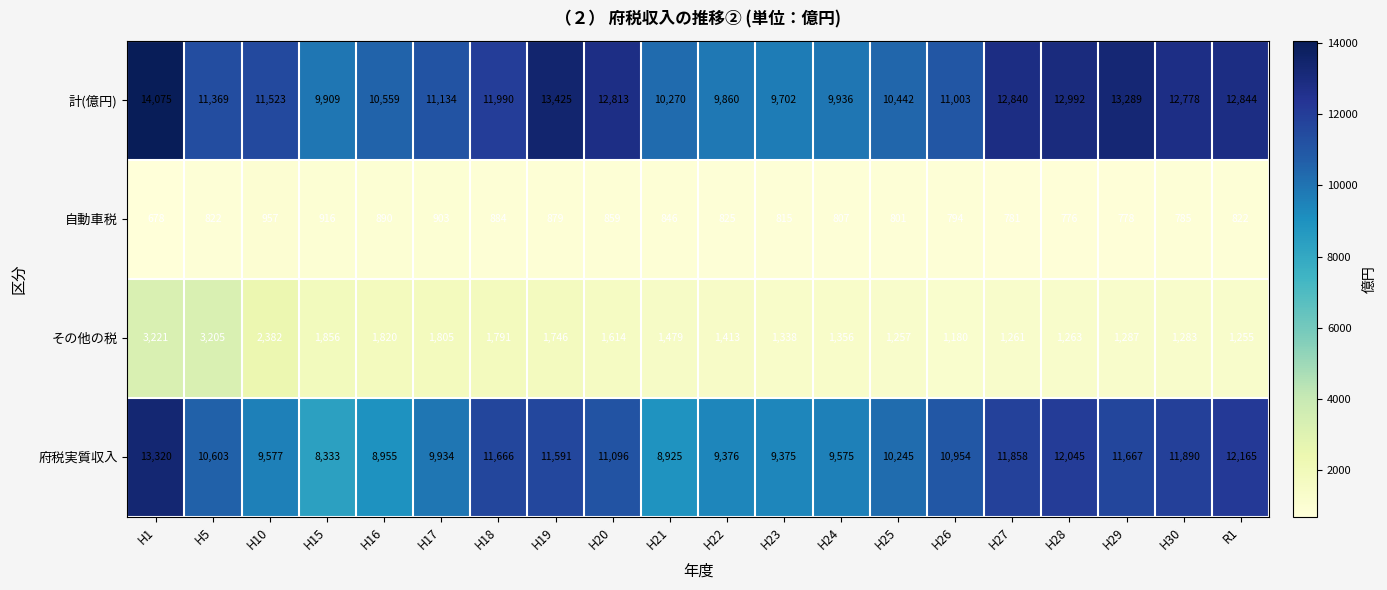

Is it true that 自動車税 equals 781 at H27?

True